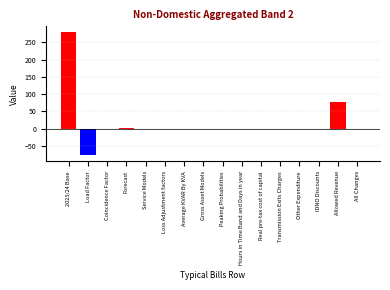

True or false: the data shows -77.5 at Load Factor.

True